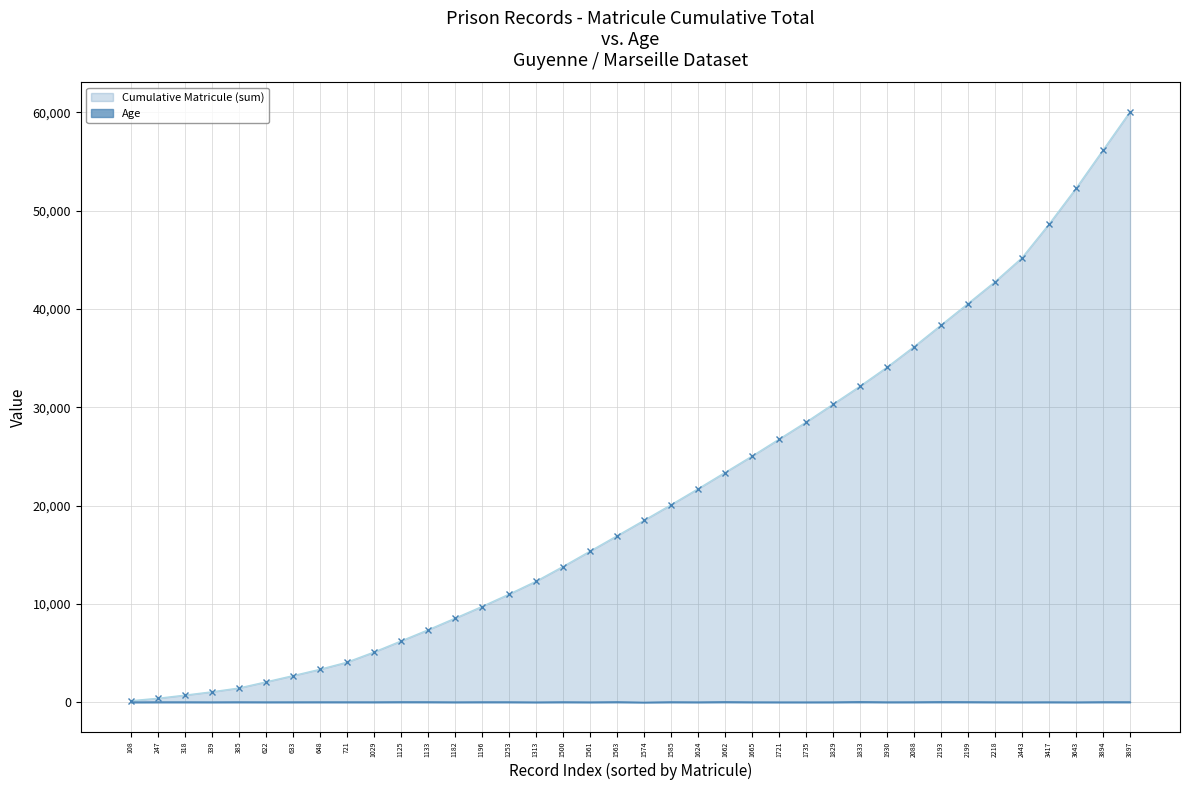

At how many categories does at least one series exceed 57554?

1